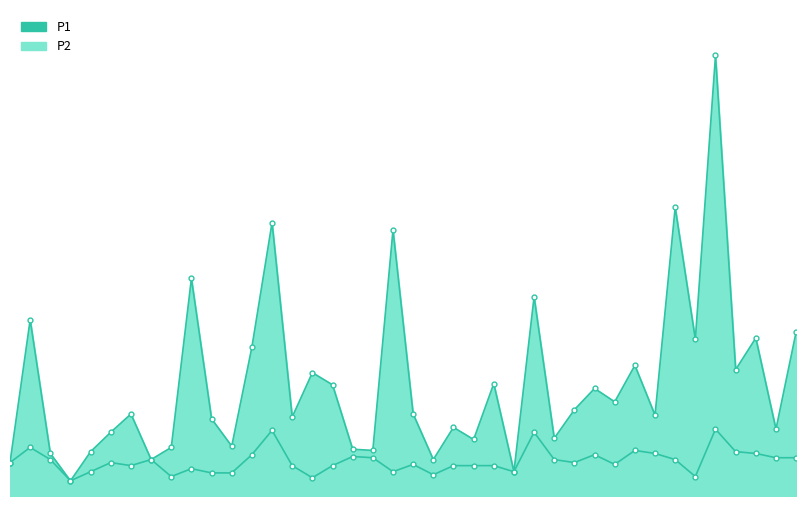

What is the total value across all series at 10?

1.6